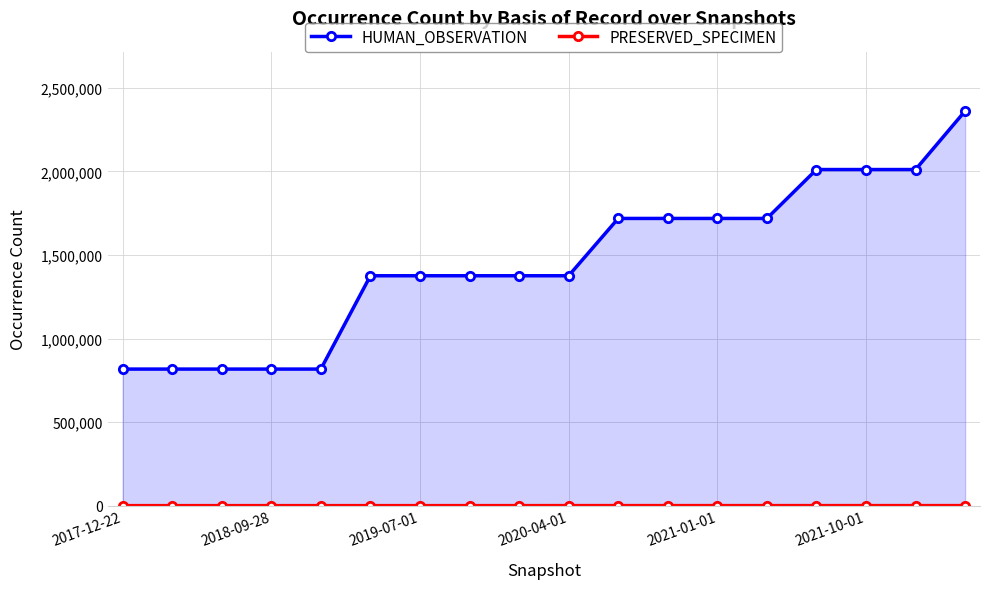

Which series has the widest spread of values?

HUMAN_OBSERVATION